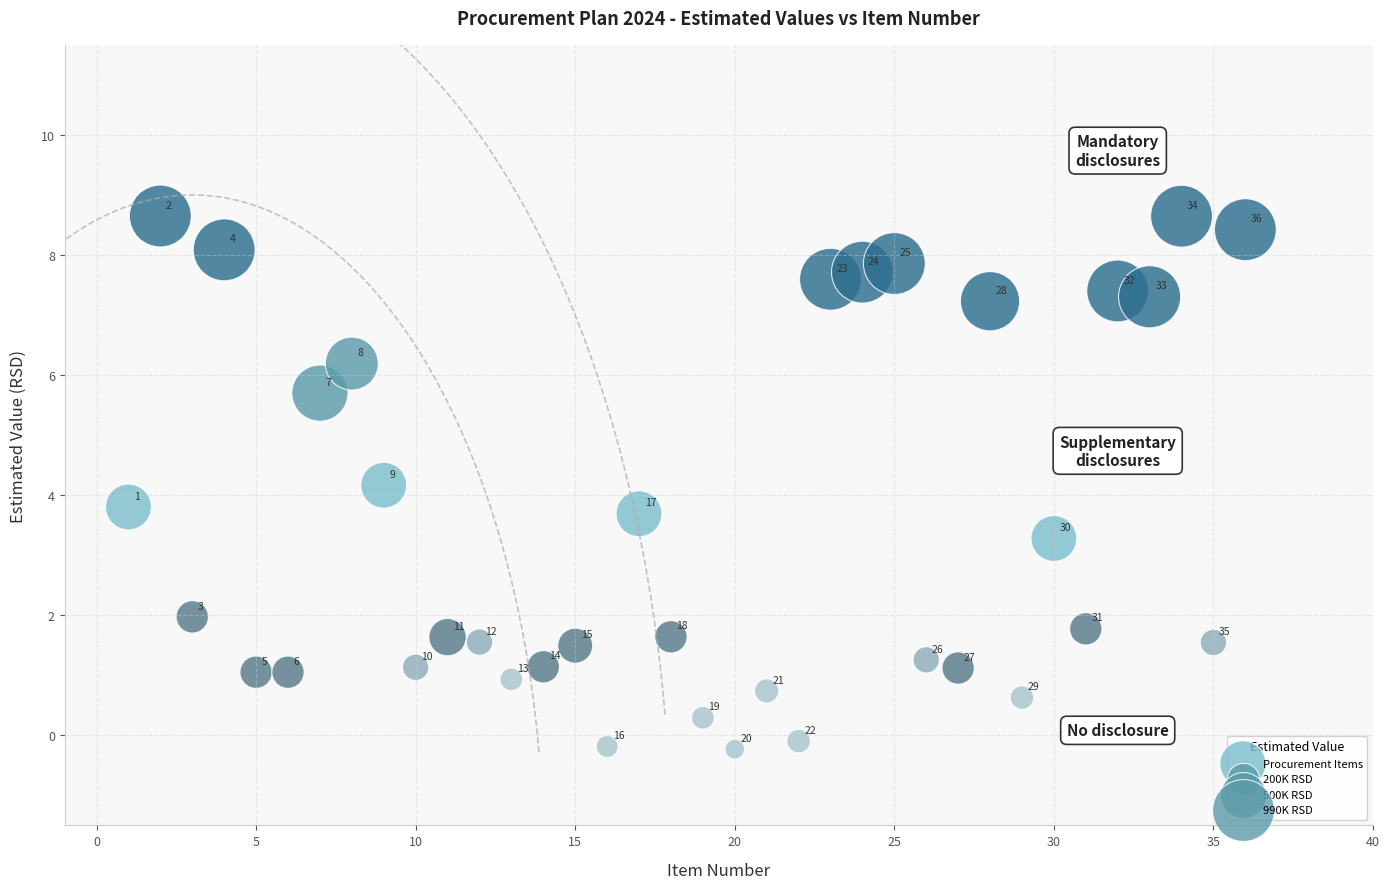

What Y value in the scatter plot is closest to 4?

4.2